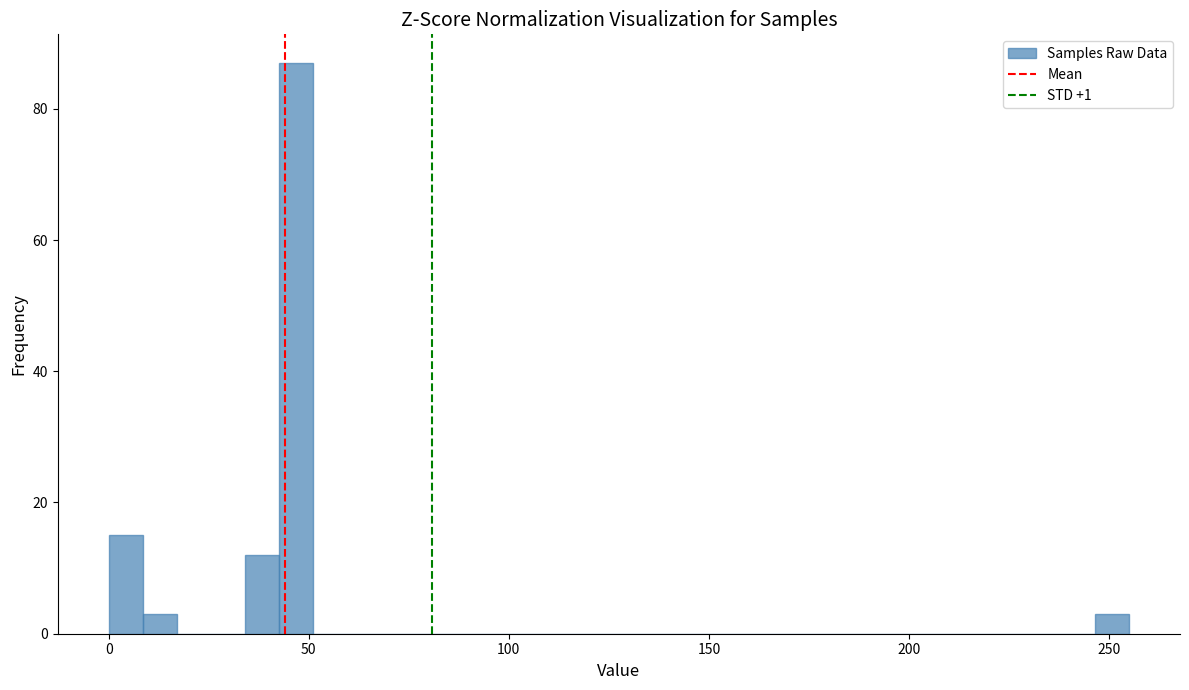

Around what value on the x-axis is the tallest bar? Give the approximate position of its centre, as read against the axis.

45